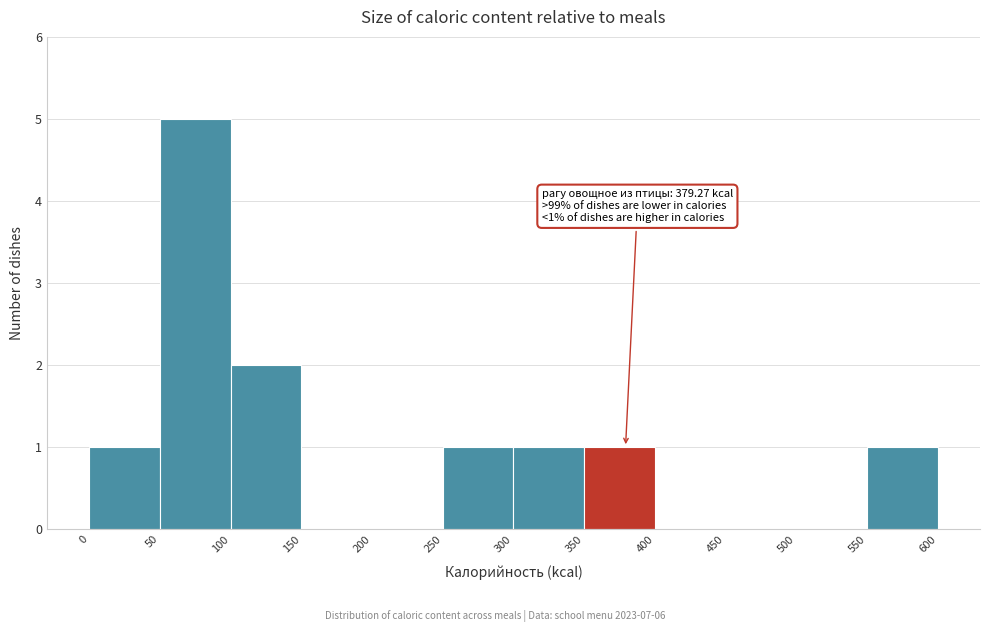

Which range on the x-axis has the tallest bar?

50 to 100